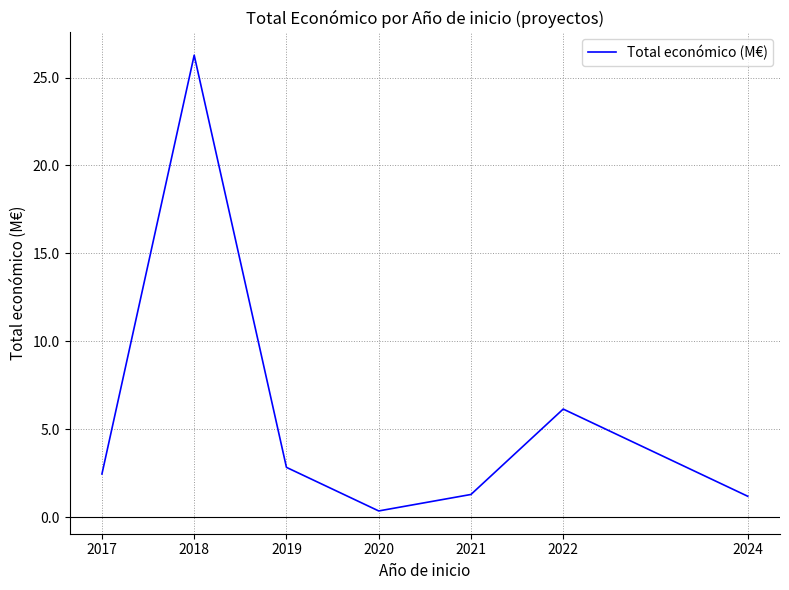

True or false: the data has more than 2 interior local peaks.

False